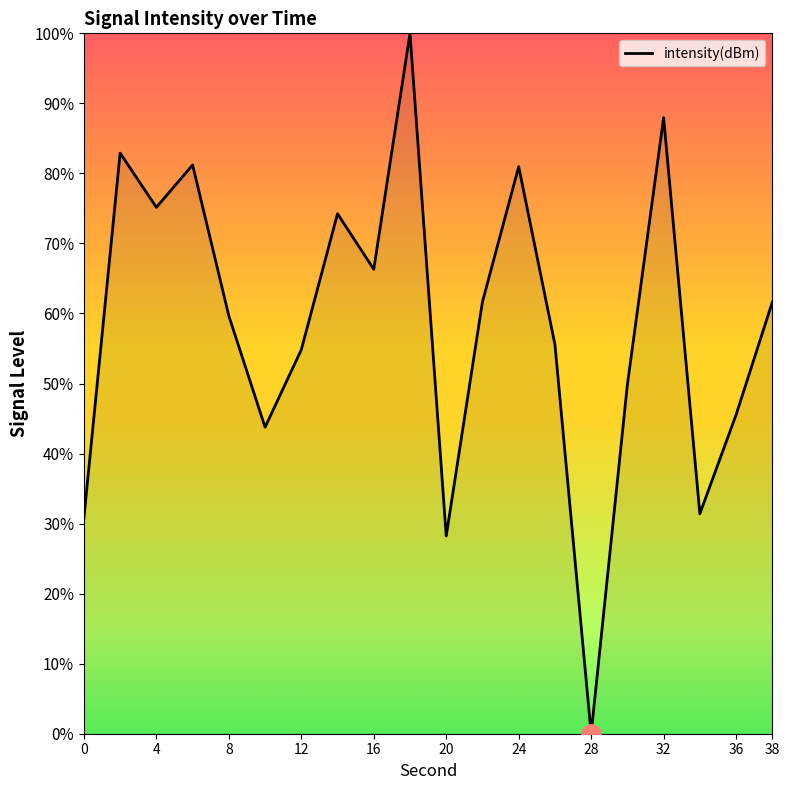

What is the maximum value shown in the chart?

100.0